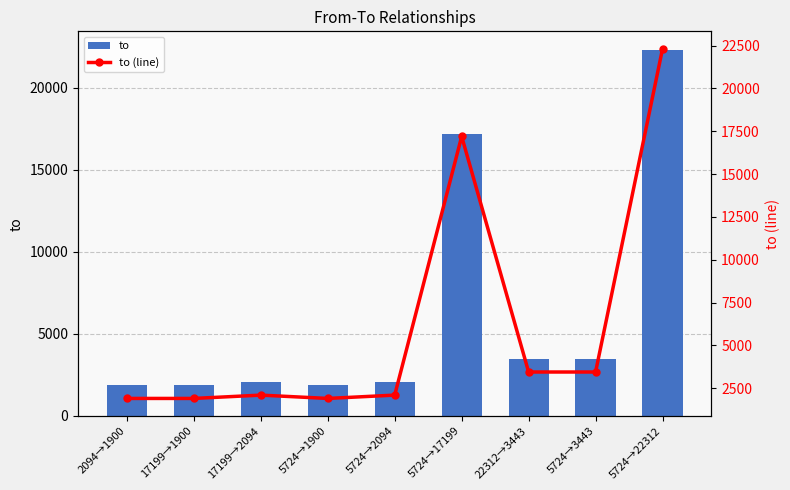

The to (line) series shows 3056 at 5724→2094. True or false?

False